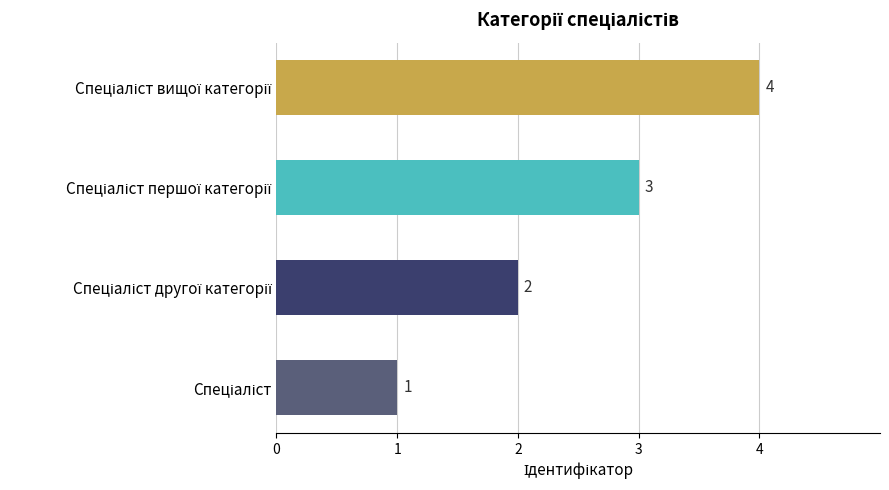

How many values are below 3?

2